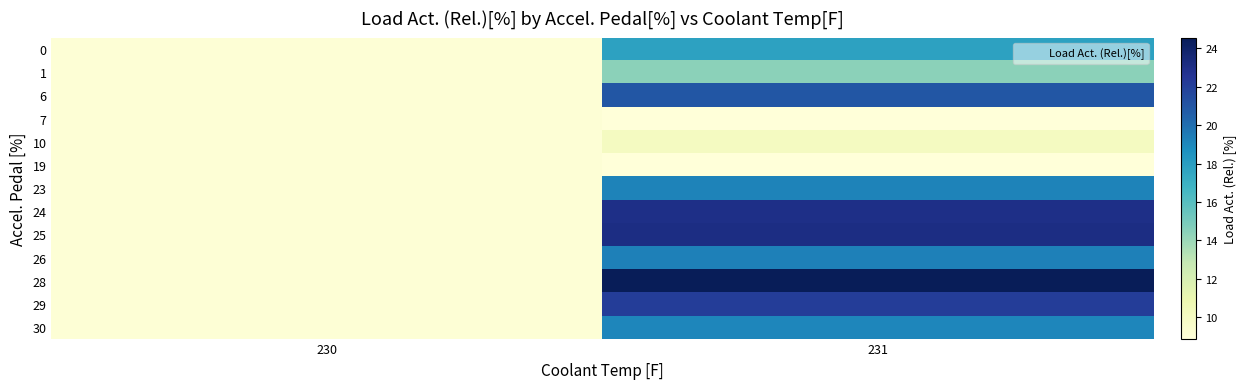

At how many categories does at least one series exceed 10?

1